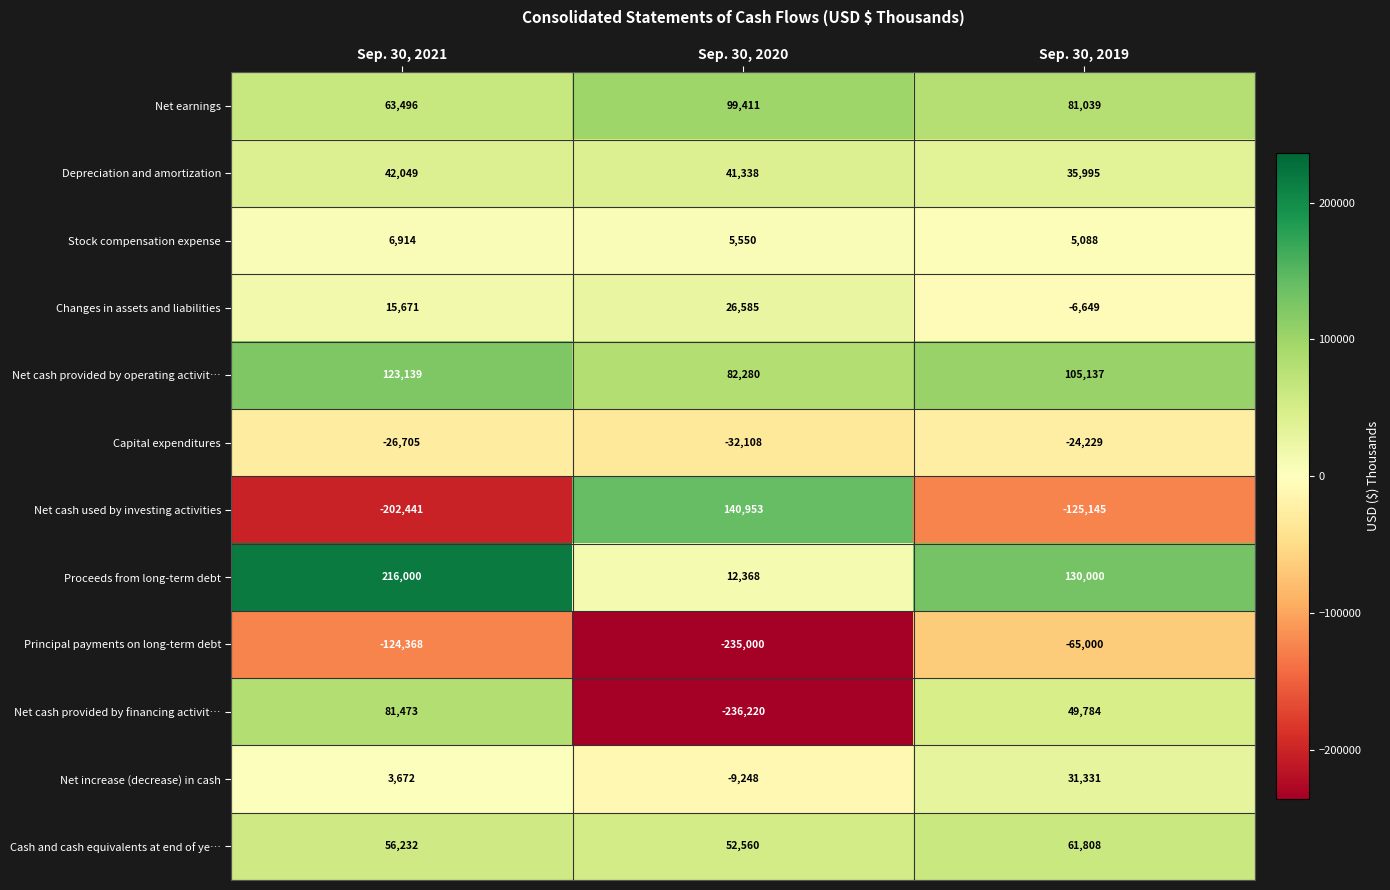

Which series has the largest total across all categories?

Proceeds from long-term debt